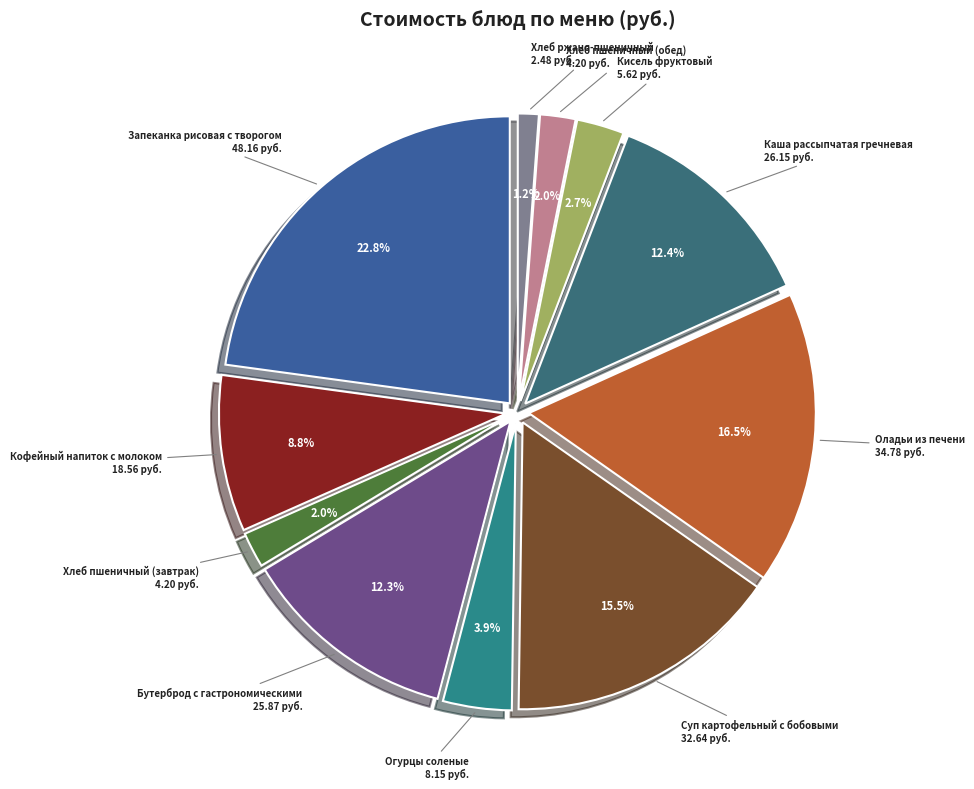

Rank the categories by value from highest to lowest.

Запеканка рисовая с творогом, Оладьи из печени, Суп картофельный с бобовыми, Каша рассыпчатая гречневая, Бутерброд с гастрономическими, Кофейный напиток с молоком, Огурцы соленые, Кисель фруктовый, Хлеб пшеничный (завтрак), Хлеб пшеничный (обед), Хлеб ржано-пшеничный